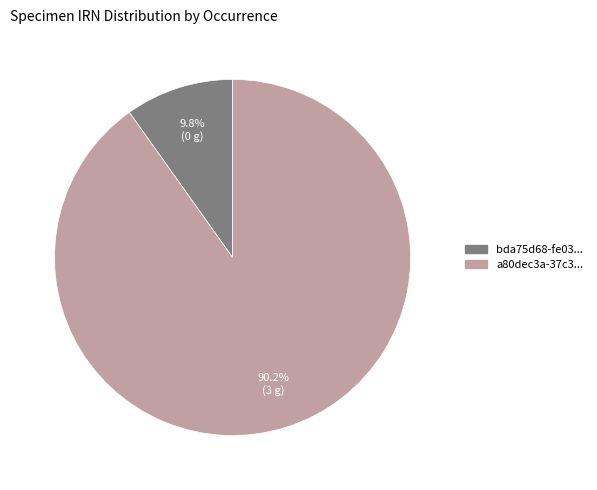

To the nearest percent, what is the difference between the largest and smallest slice percentages?

80%